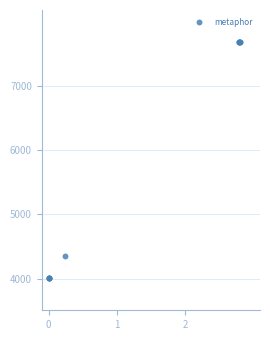

What Y value in the scatter plot is closest to 5844?

4353